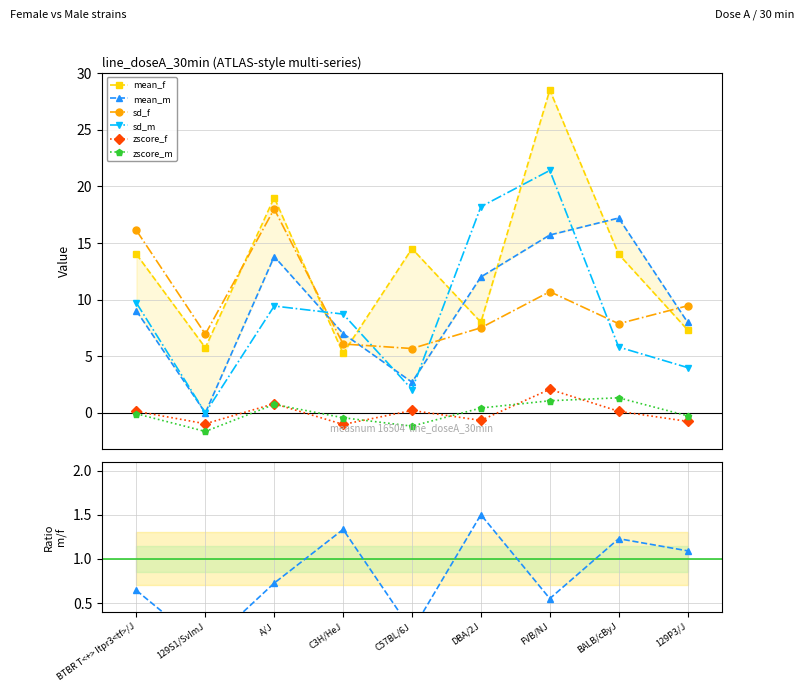

Where do mean_f and mean_m first cross each other?

A/J and C3H/HeJ